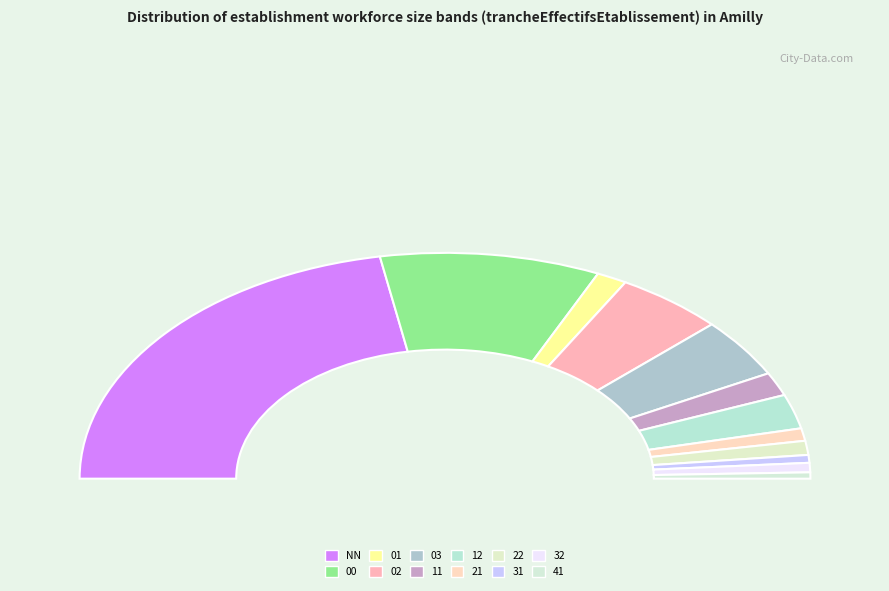

Count the number of slices in the pie.

12